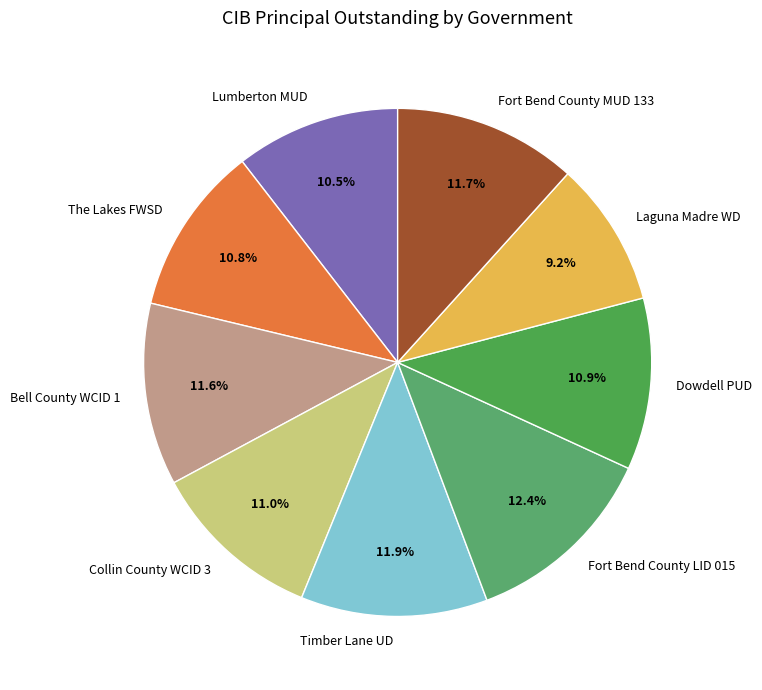

Which category has the biggest portion of the pie?

Fort Bend County LID 015